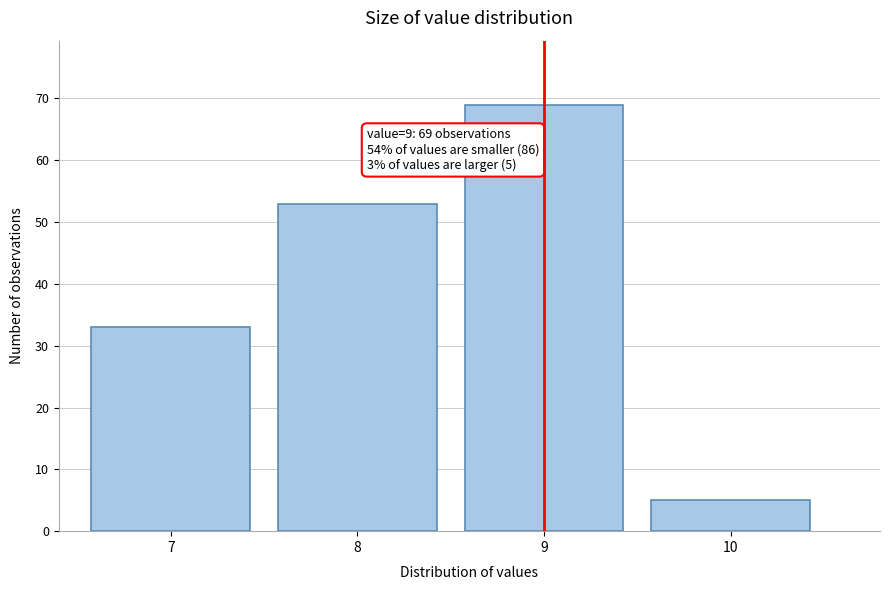

Which range on the x-axis has the tallest bar?

8.5 to 9.5